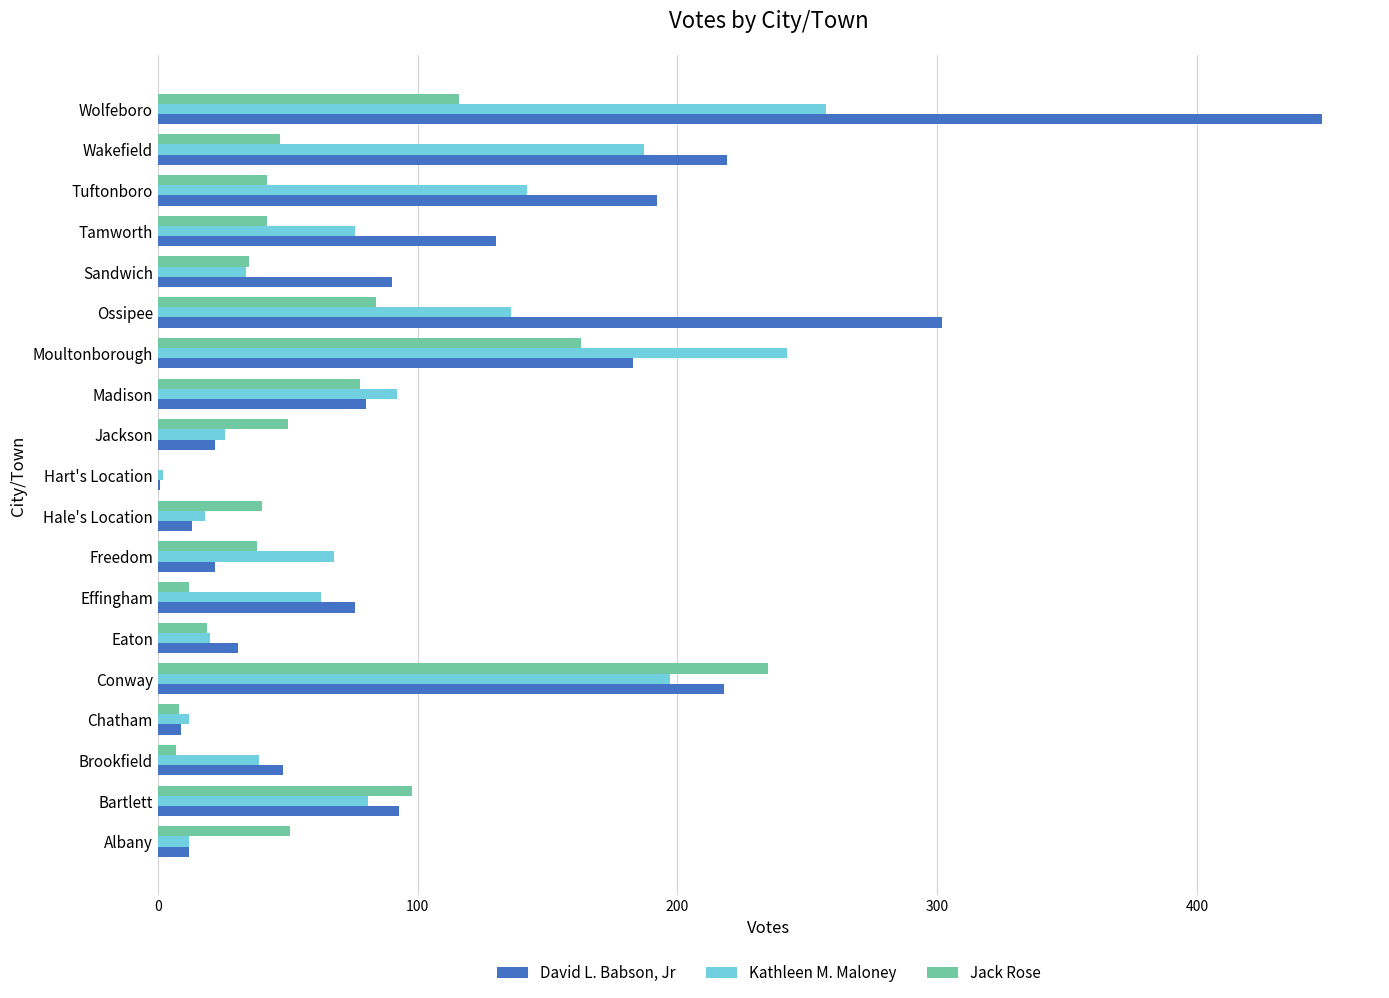

Between Albany and Bartlett, which series saw the biggest shift?

David L. Babson, Jr